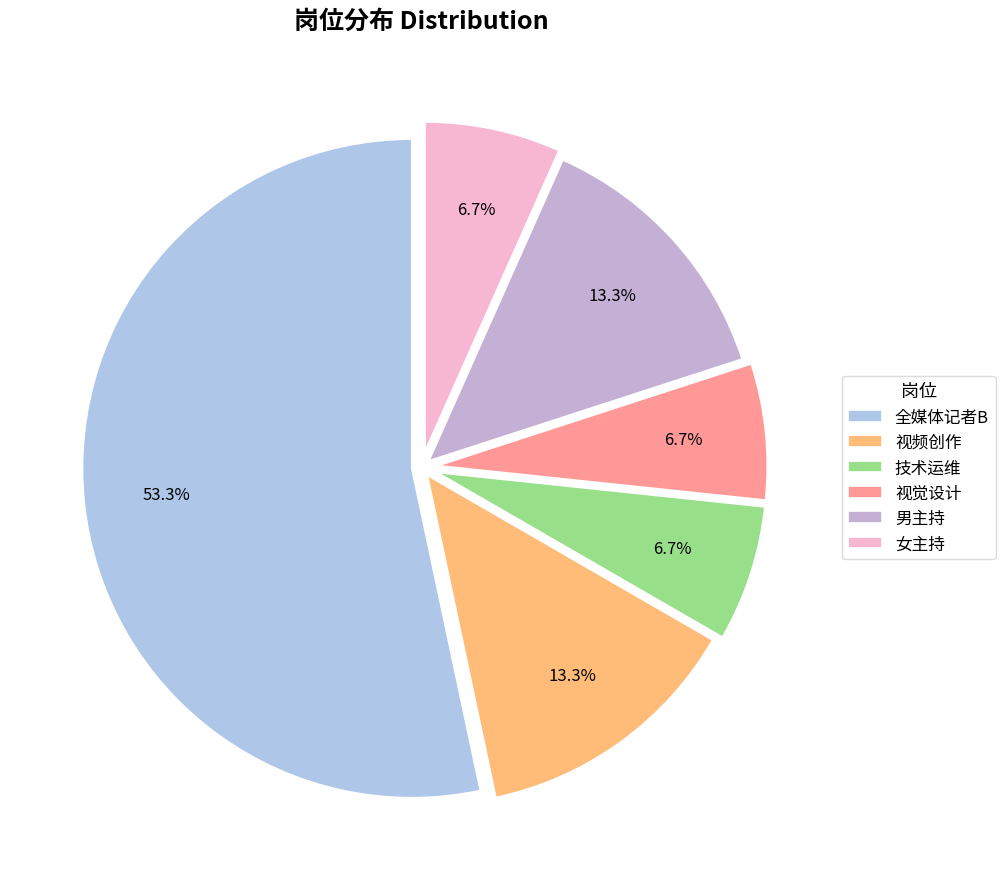

Count the number of slices in the pie.

6